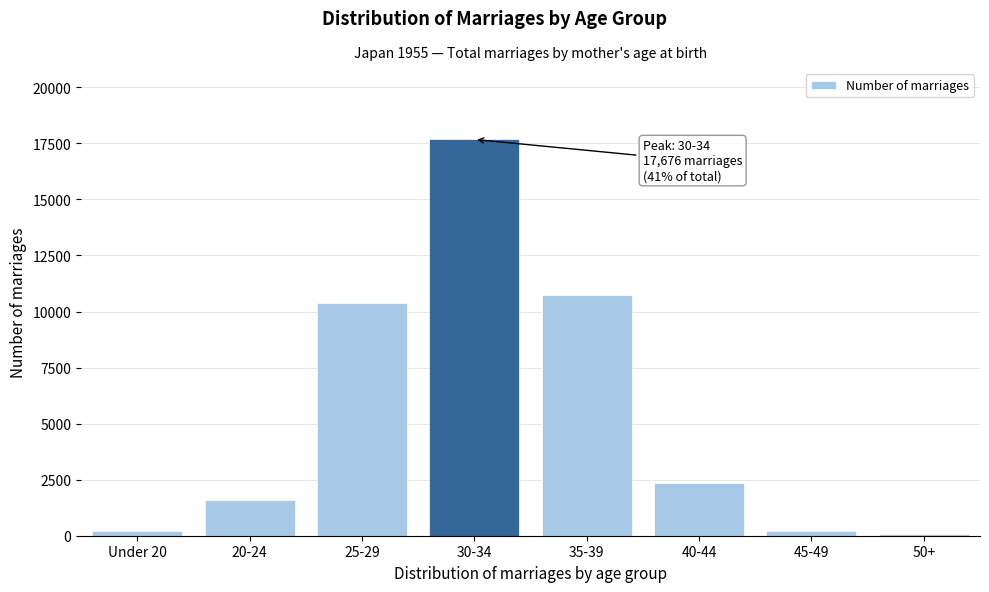

What is the sum of all values?

43255